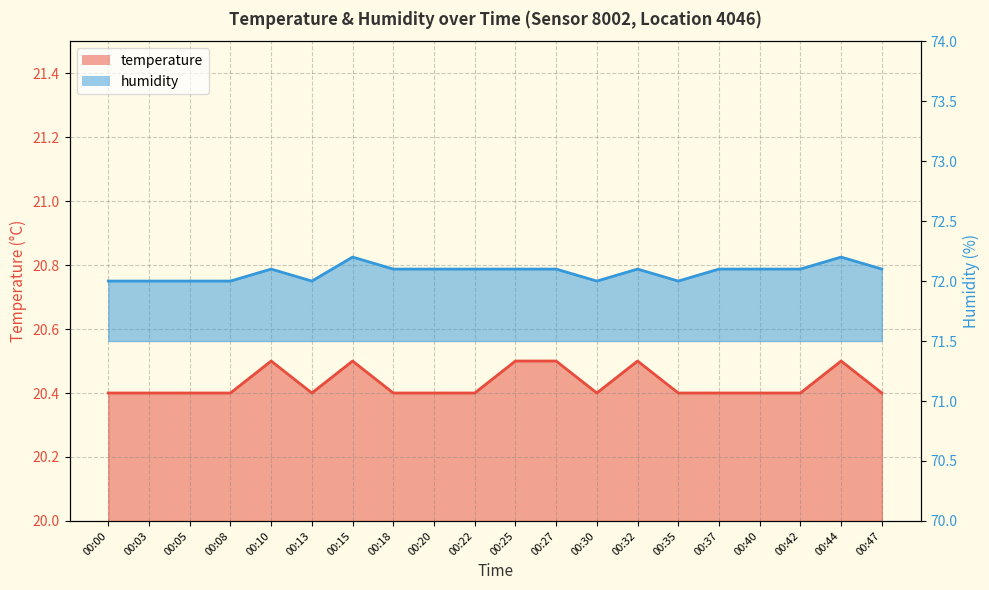

At which category does temperature reach its first local valley?

00:13